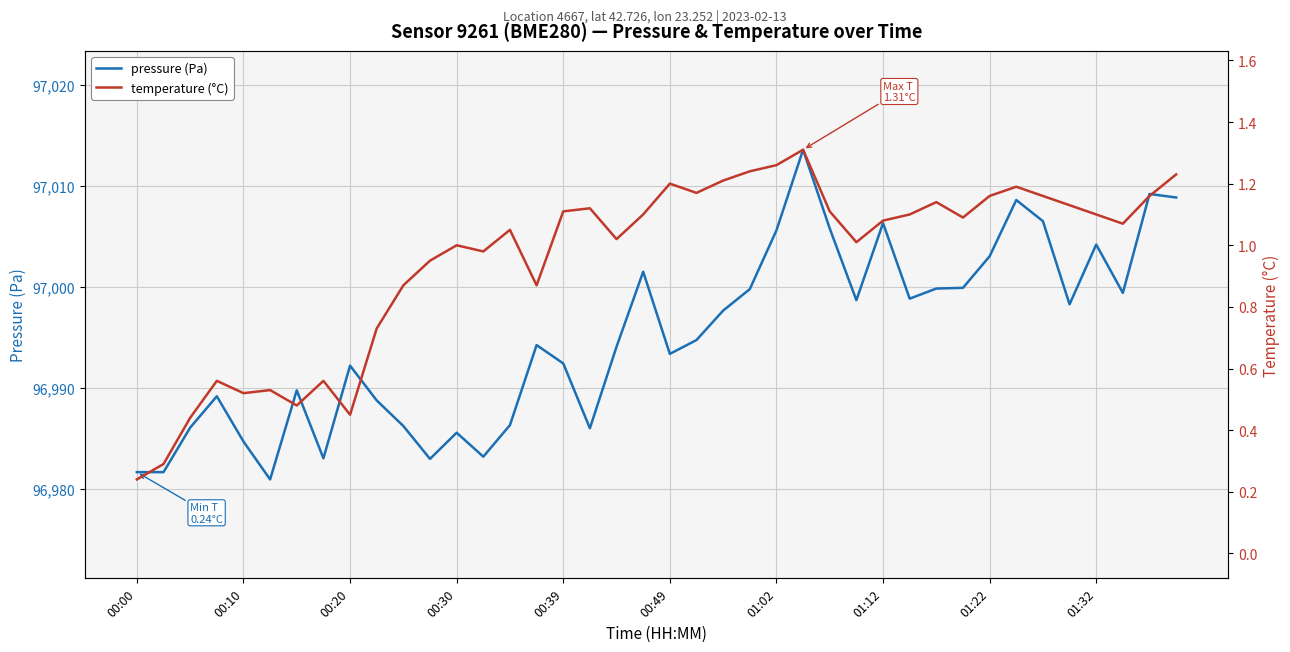

What is the sum of all pressure (Pa) values?

3879803.0